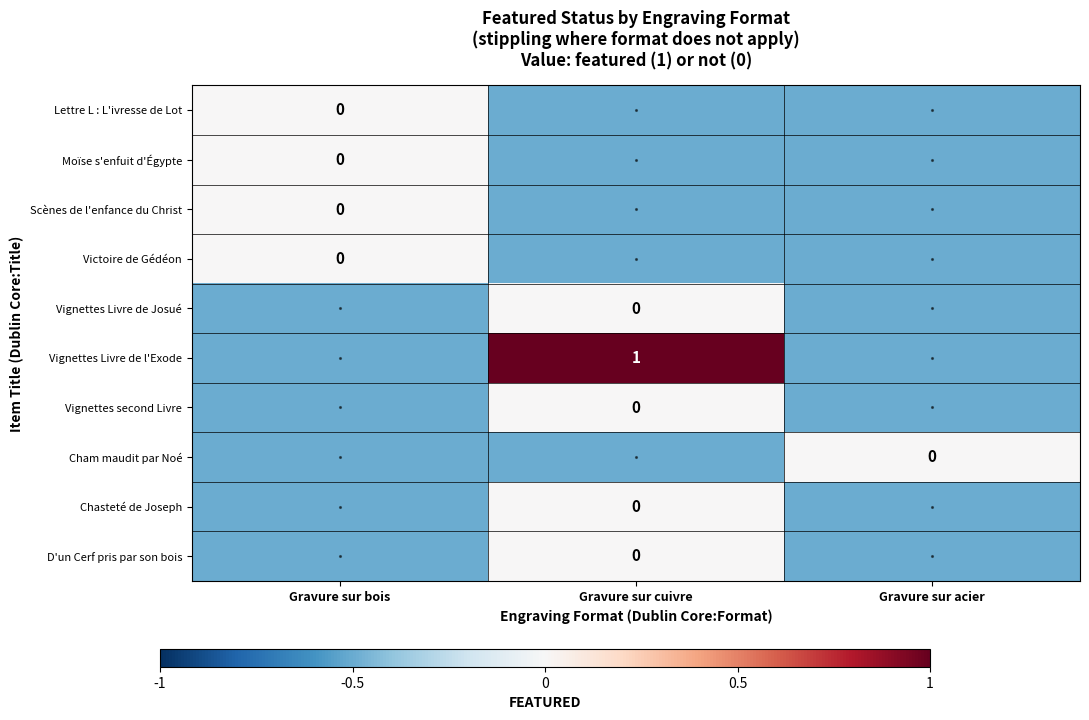

What is the difference between the highest and lowest values at Gravure sur acier?

0.5